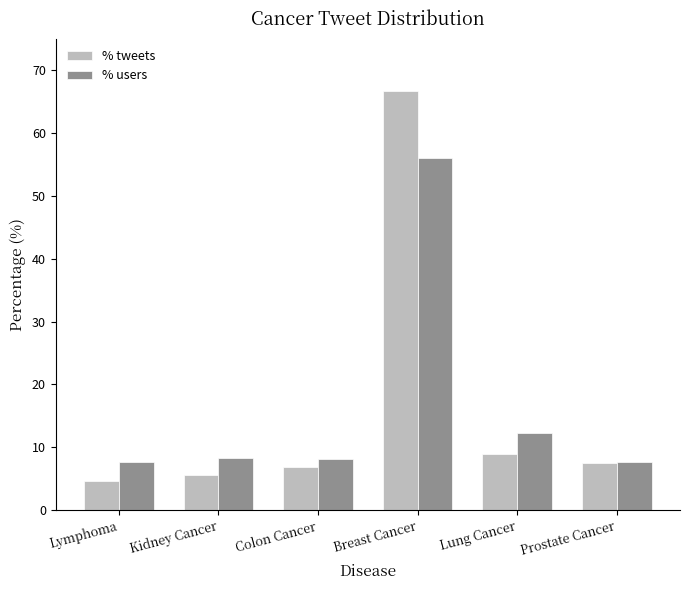

Which series changed the most between Colon Cancer and Lung Cancer?

% users